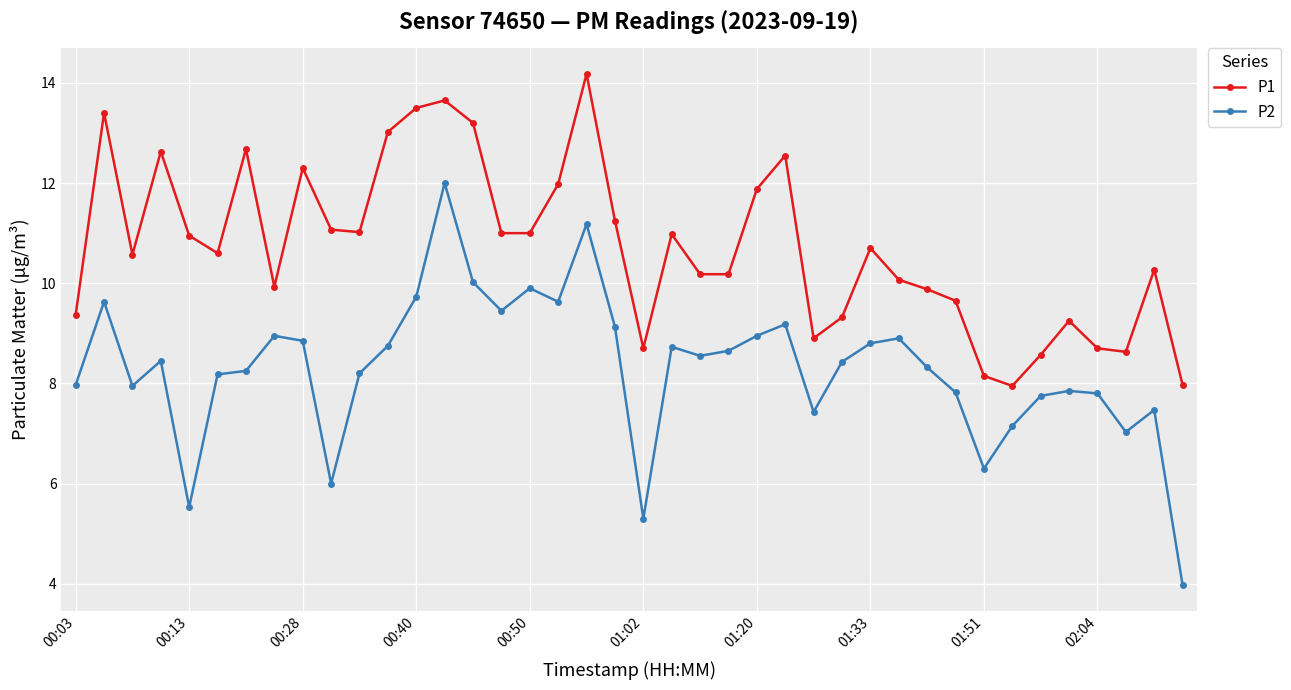

In P2, how many points are higher than both neighbors (excluding endpoints)?

11